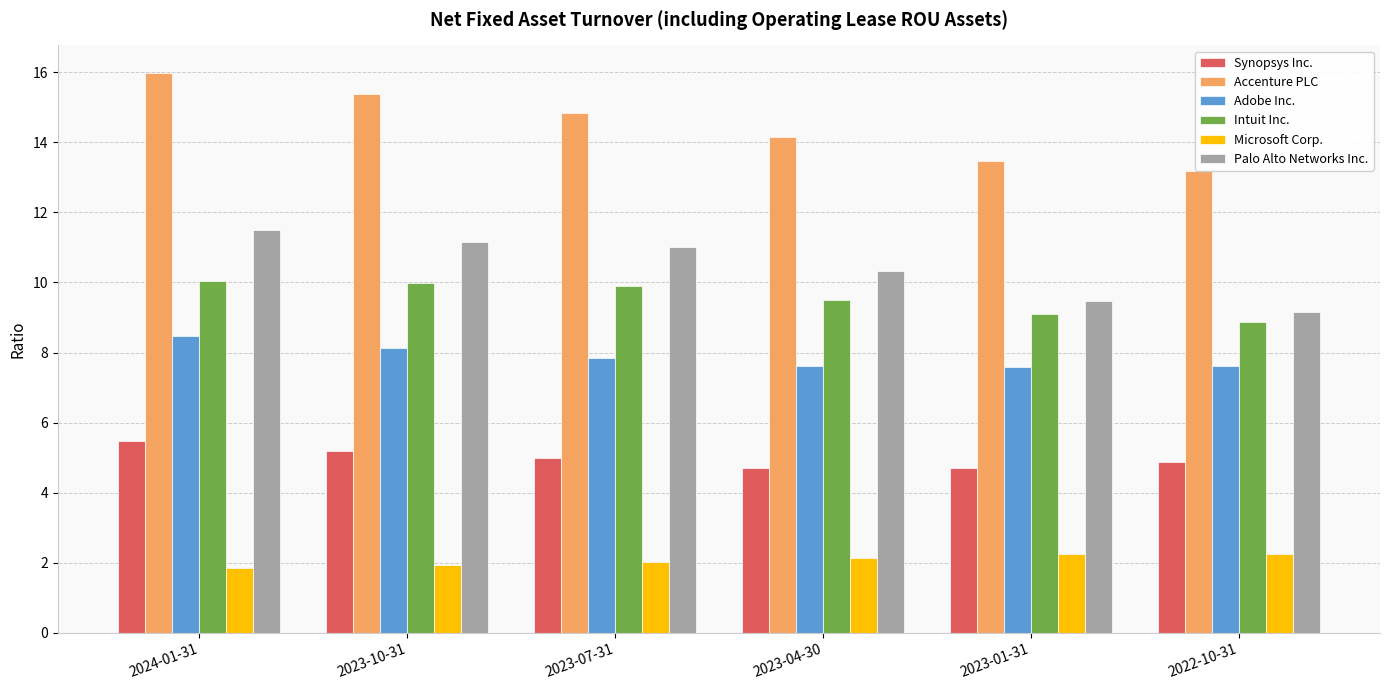

How many values in the Accenture PLC series exceed 14?

4